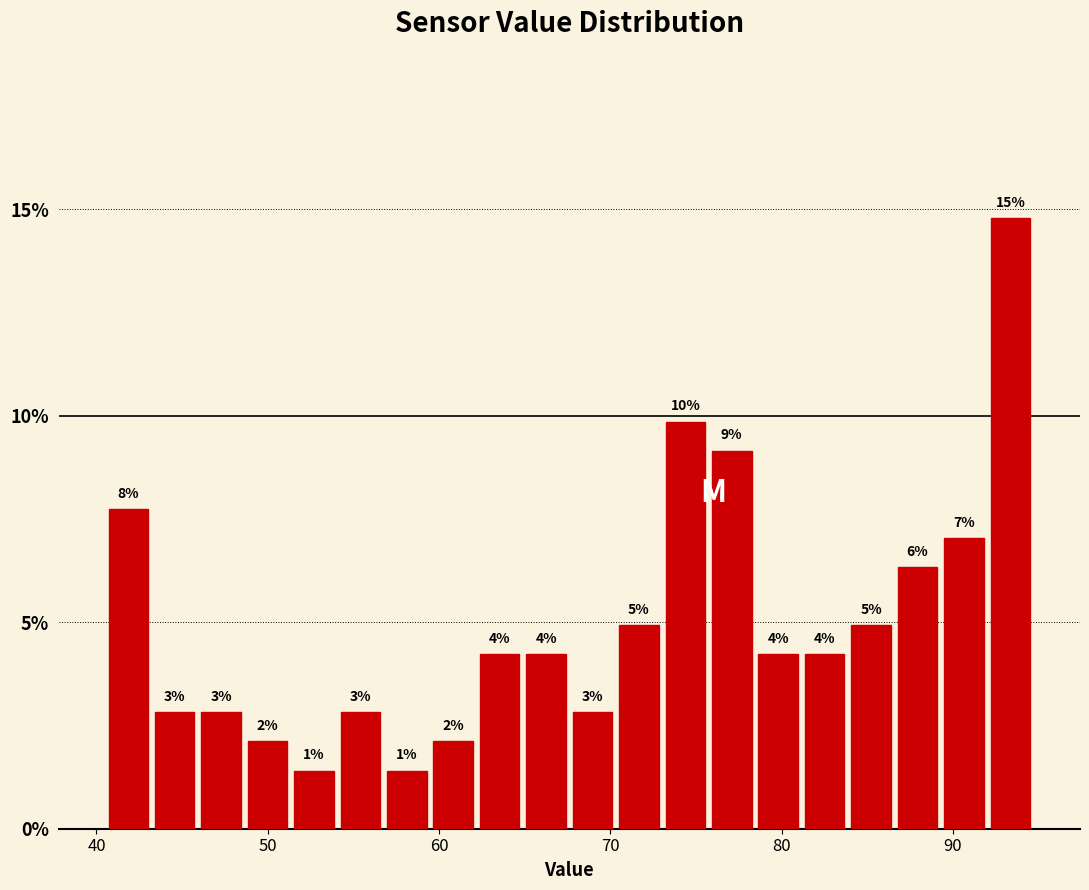

Read against the x-axis, roughly where is the centre of the tallest bar?

93